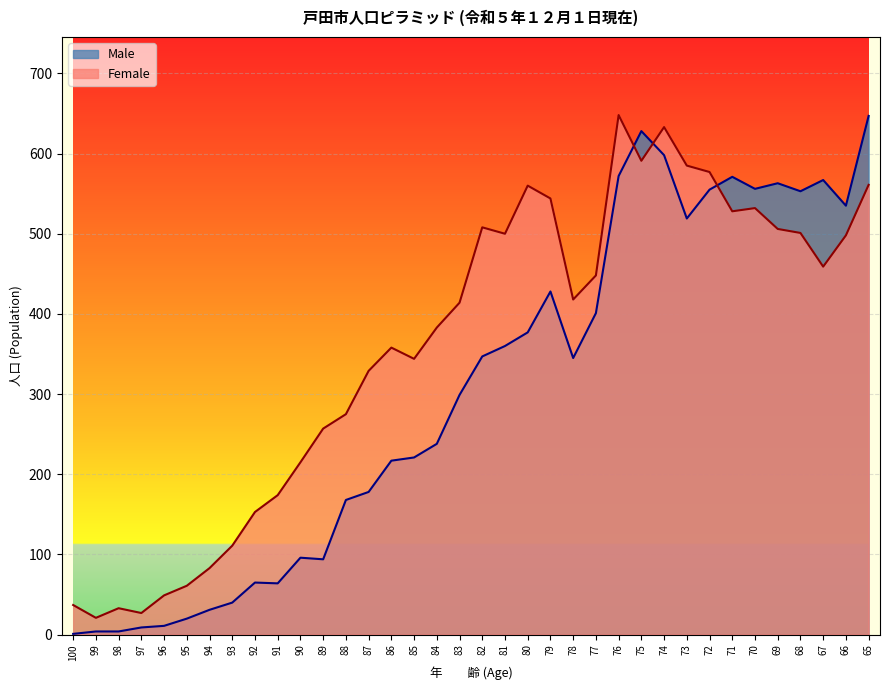

Reading left to right, list all the values displayed in this chart.

Male: 100=1	99=4	98=4	97=9	96=11	95=20	94=31	93=40	92=65	91=64	90=96	89=94	88=168	87=178	86=217	85=221	84=238	83=299	82=347	81=360	80=377	79=428	78=345	77=401	76=572	75=628	74=598	73=519	72=555	71=571	70=556	69=563	68=553	67=567	66=535	65=647
Female: 100=37	99=21	98=33	97=27	96=49	95=61	94=83	93=111	92=153	91=174	90=215	89=257	88=275	87=329	86=358	85=344	84=383	83=414	82=508	81=500	80=560	79=544	78=418	77=448	76=648	75=591	74=633	73=585	72=577	71=528	70=532	69=506	68=501	67=459	66=498	65=561